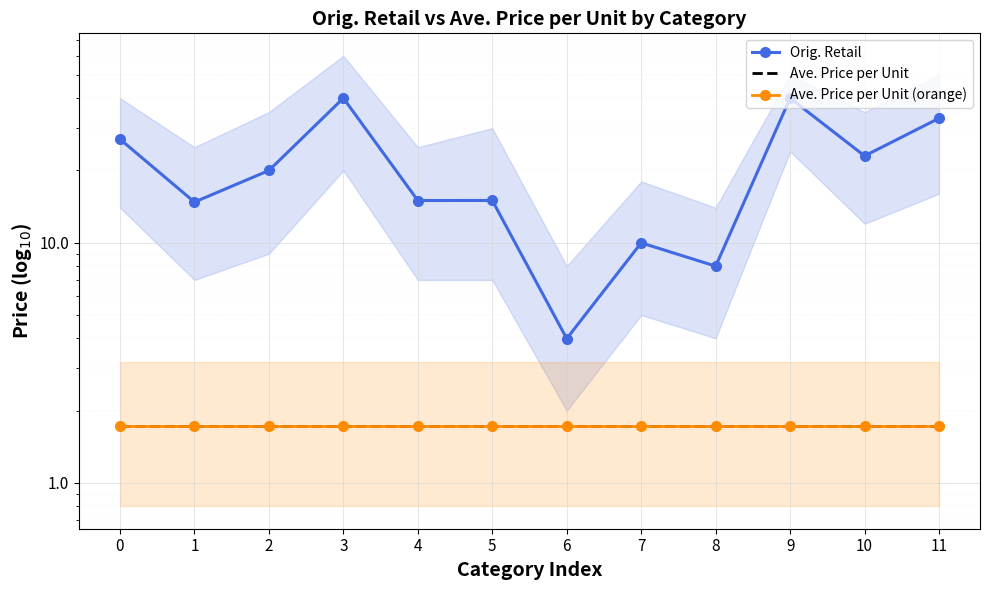

At how many categories does at least one series exceed 3?

12